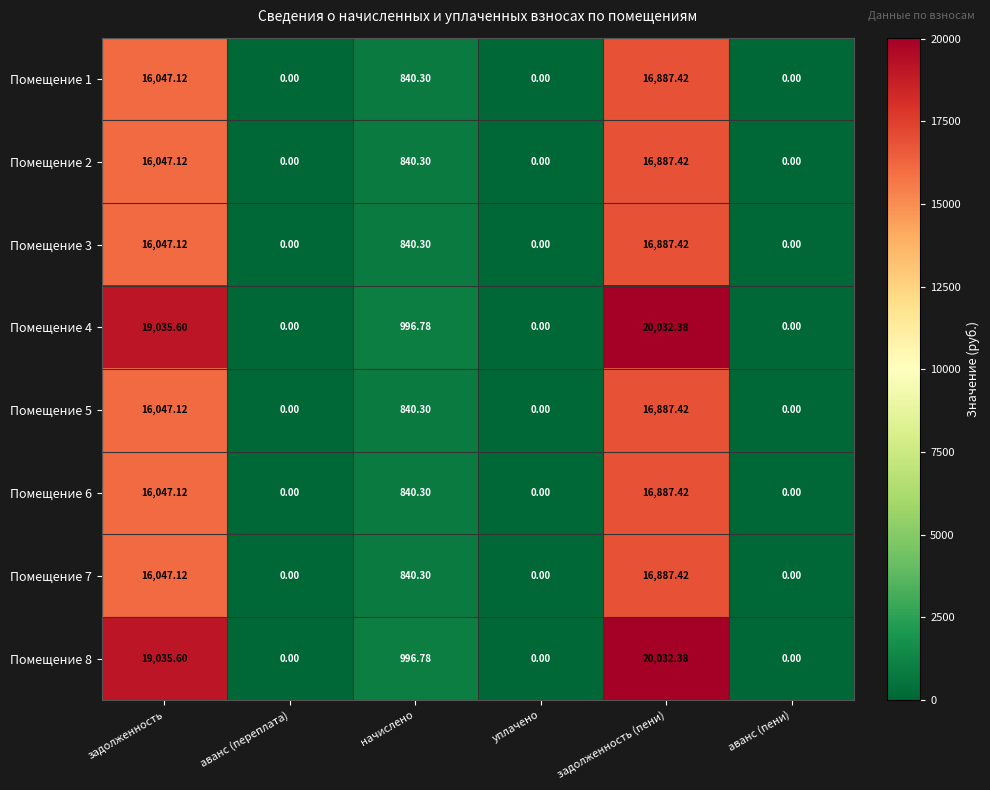

At which category is the sum across all series the highest?

задолженность (пени)